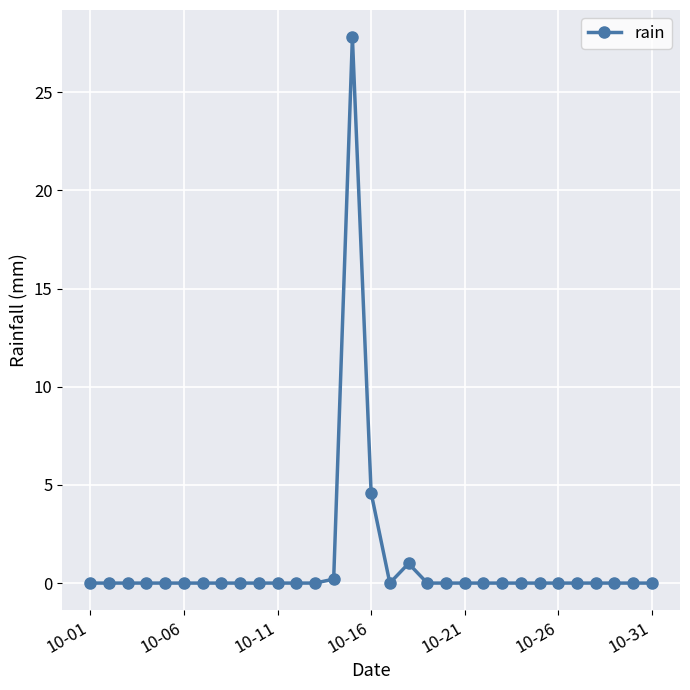

What is the difference between the maximum and minimum values?

27.8